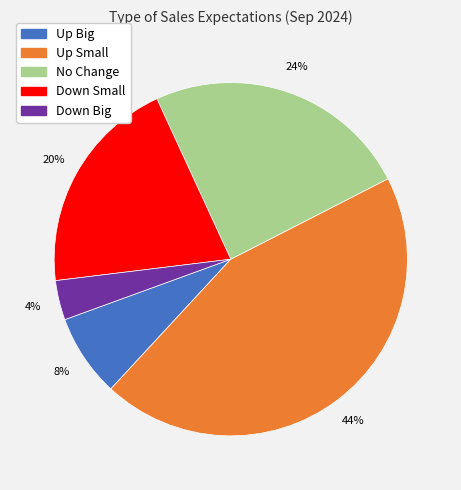

To the nearest percent, what is the difference between the Down Big and Down Small slice percentages?

16%